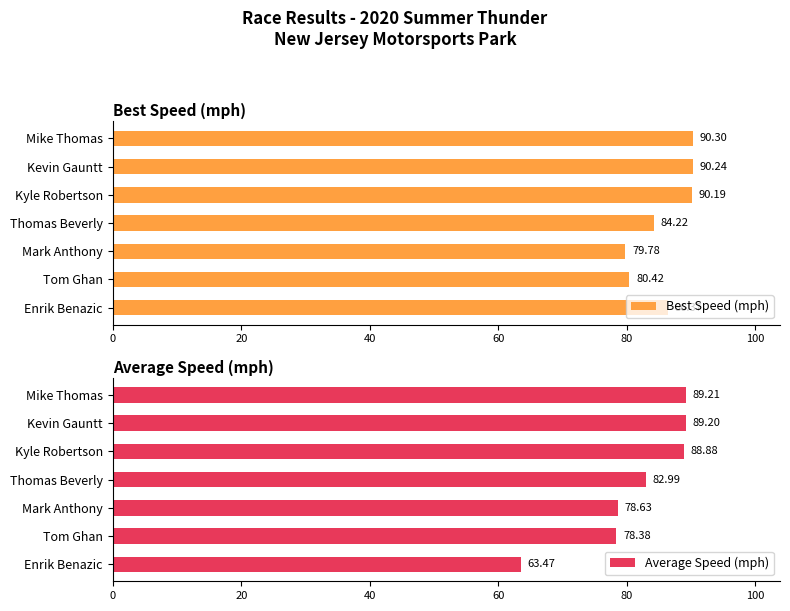

Does the chart contain any negative values?

No